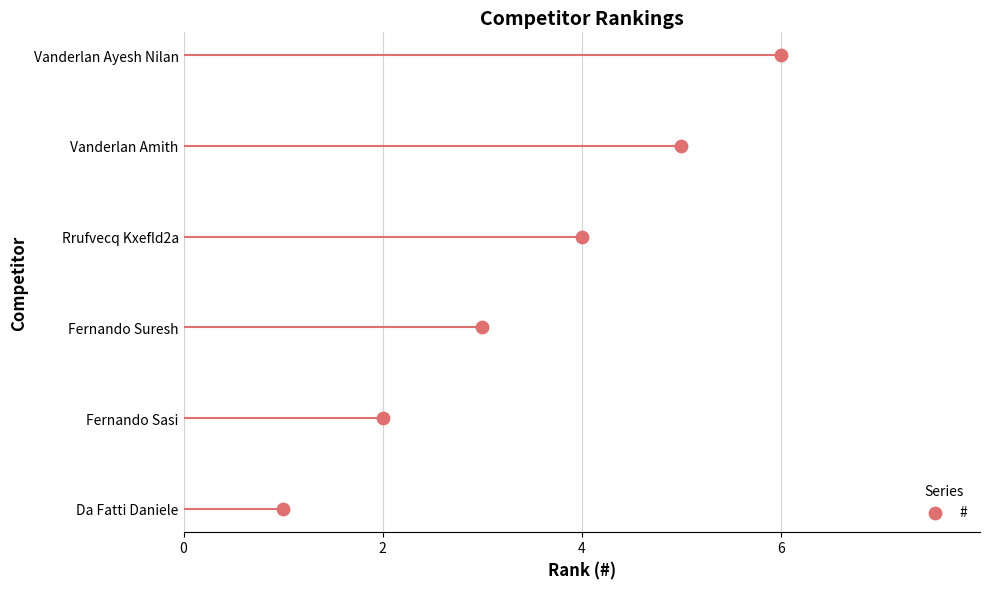

What is the change in value from Vanderlan Amith to Vanderlan Ayesh Nilan?

+1